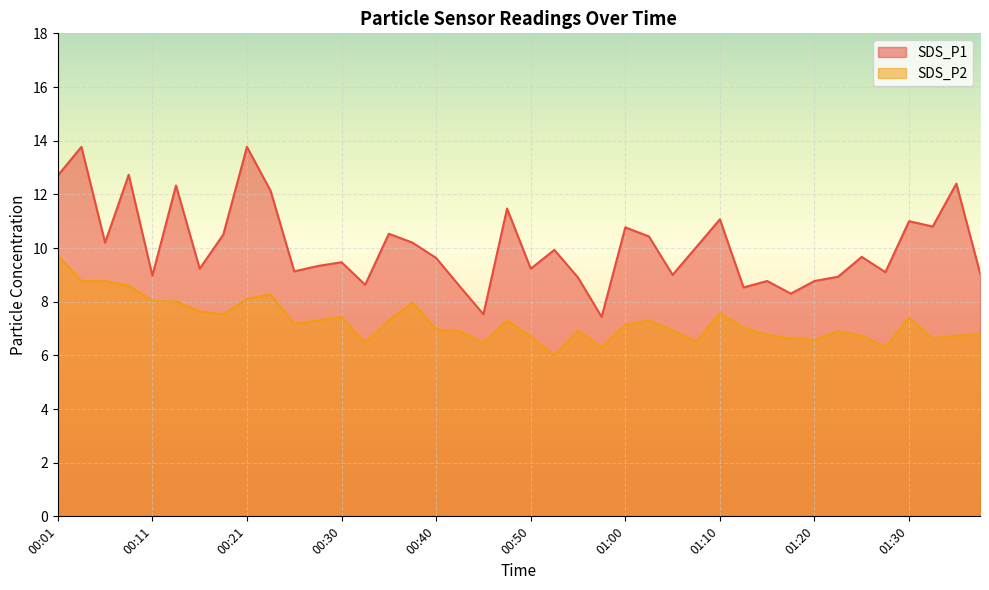

Reading left to right, list all the values displayed in this chart.

SDS_P1: 12.7	13.8	10.2	12.7	9.0	12.3	9.2	10.5	13.8	12.1	9.1	9.3	9.5	8.6	10.5	10.2	9.6	8.6	7.5	11.5	9.2	9.9	8.9	7.4	10.8	10.4	9.0	10.0	11.1	8.5	8.8	8.3	8.8	8.9	9.7	9.1	11.0	10.8	12.4	9.1
SDS_P2: 9.7	8.8	8.8	8.6	8.0	8.0	7.6	7.5	8.1	8.3	7.2	7.3	7.4	6.5	7.3	8.0	7.0	6.9	6.5	7.3	6.7	6.0	6.9	6.3	7.1	7.3	6.9	6.5	7.6	7.0	6.8	6.6	6.6	6.9	6.7	6.3	7.4	6.6	6.7	6.8